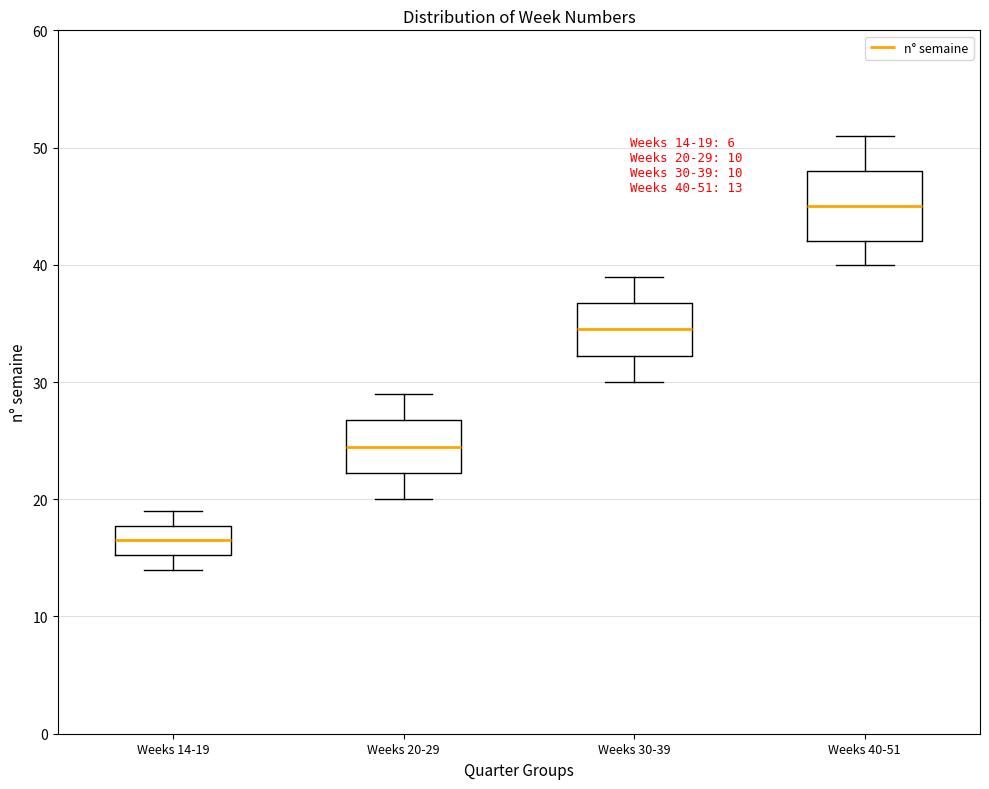

Comparing the boxes themselves (not the whiskers), which one is the tallest?

Weeks 40-51